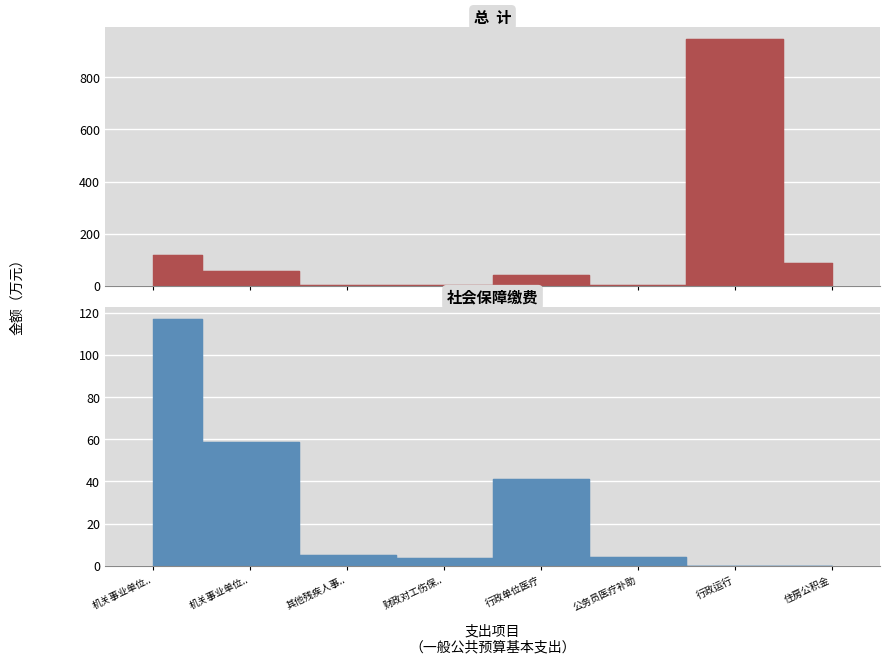

How many positive values does the 社会保障缴费 series have?

6